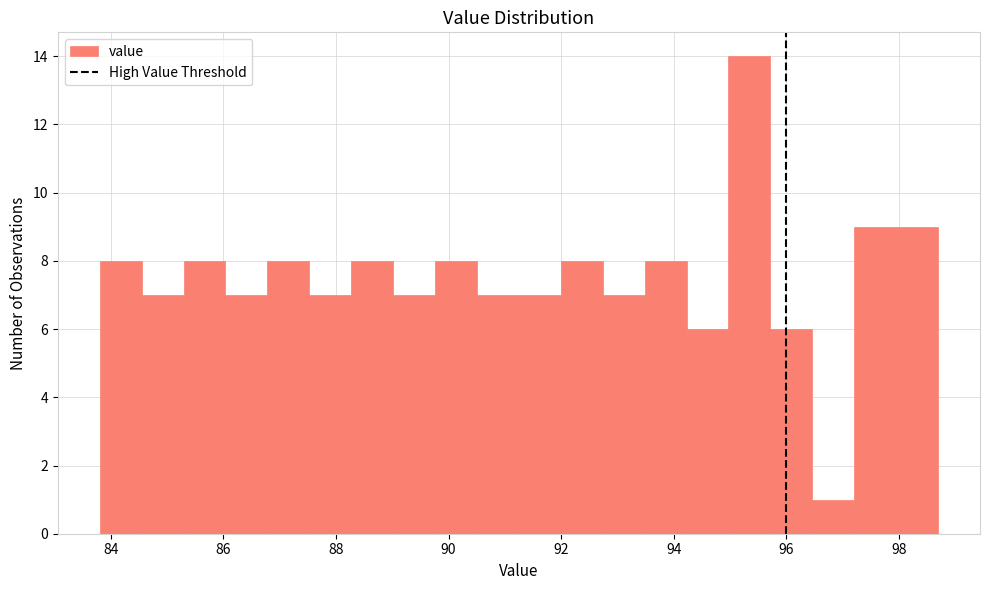

Around what value on the x-axis is the tallest bar? Give the approximate position of its centre, as read against the axis.

95.4